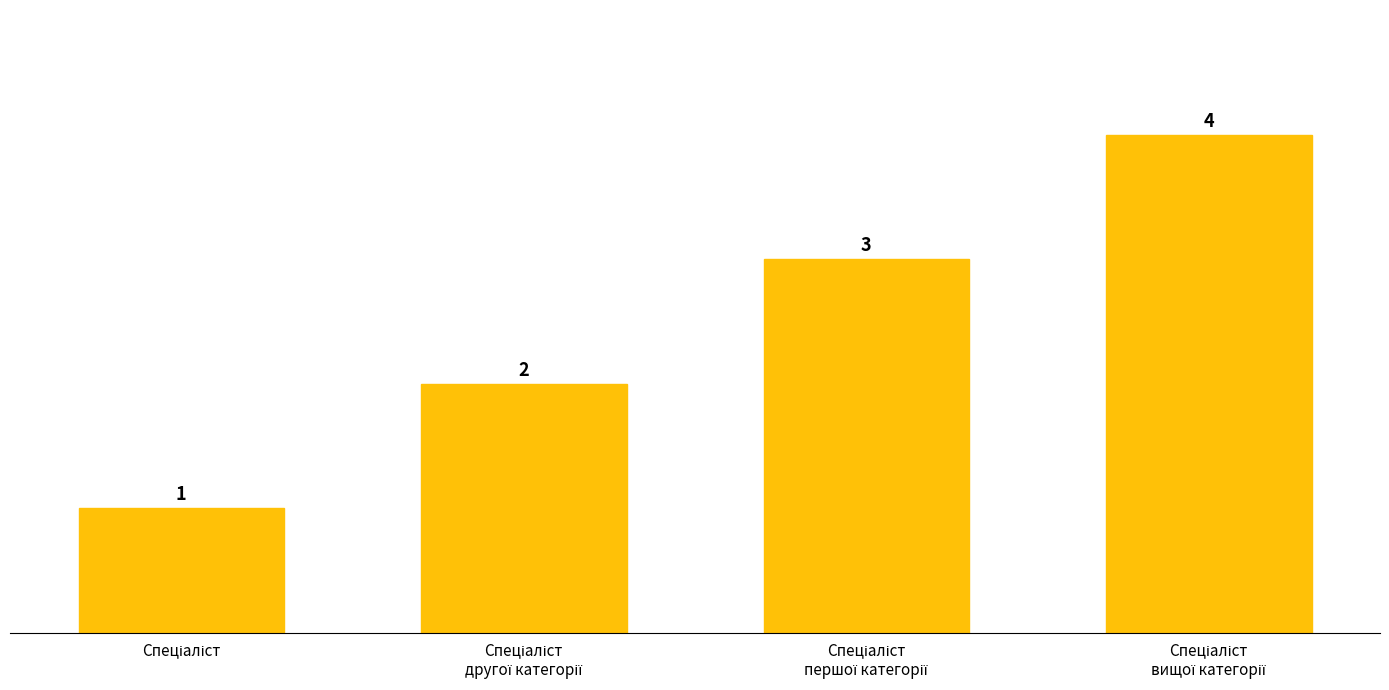

How many values are below 3?

2